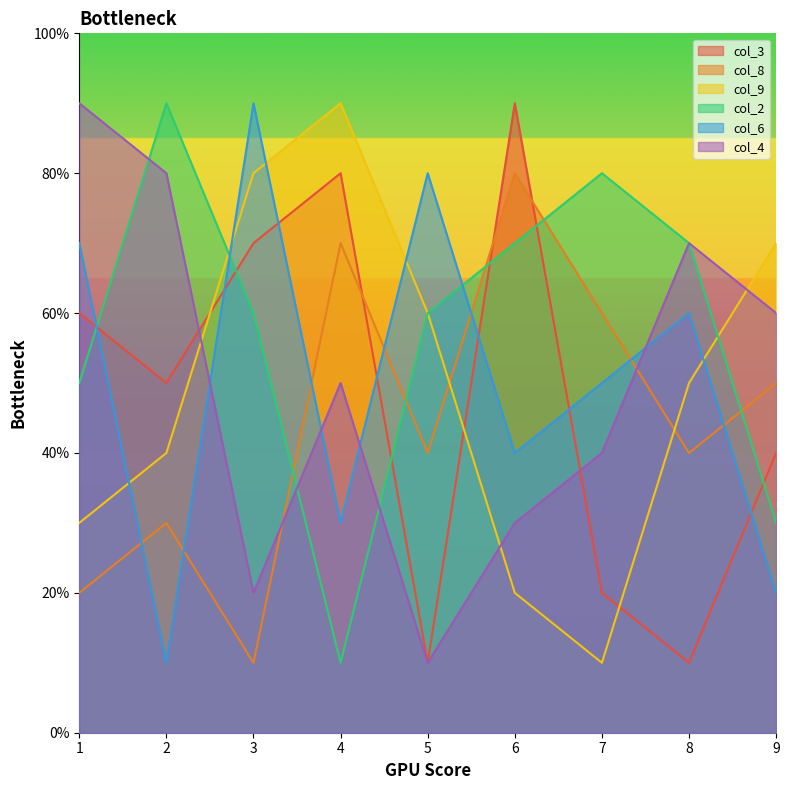

Between 3 and 4, which series saw the biggest shift?

col_8